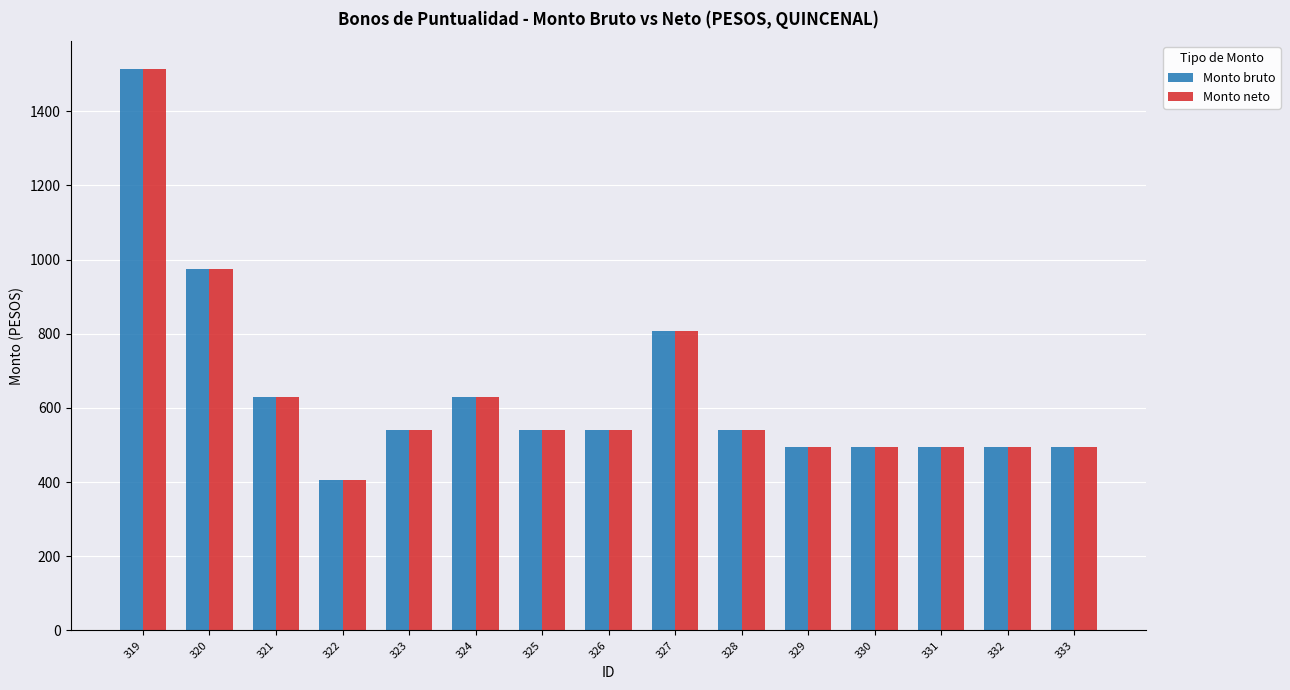

True or false: Monto neto has a value of 630.4 at 321.

True